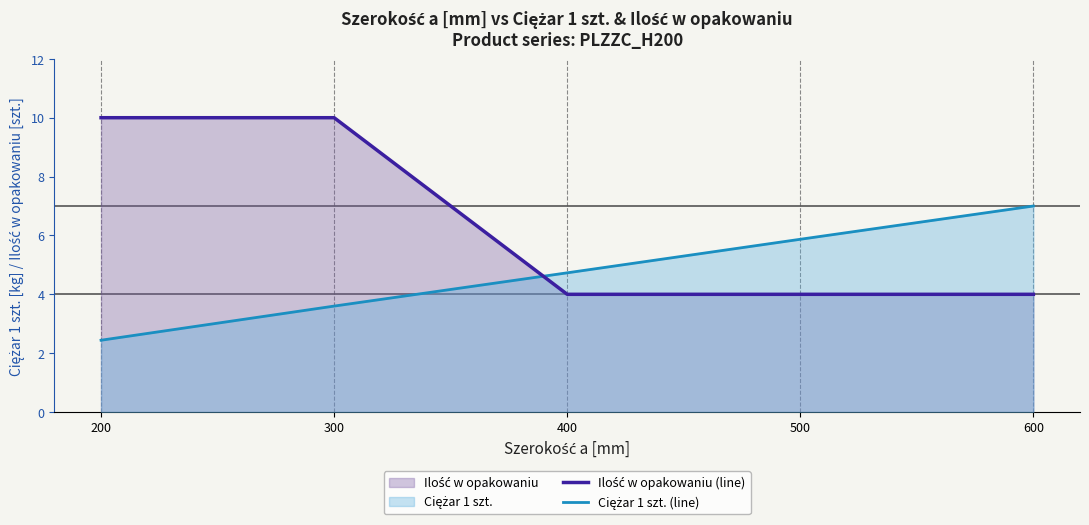

Which has a higher value, 500 or 400?

500